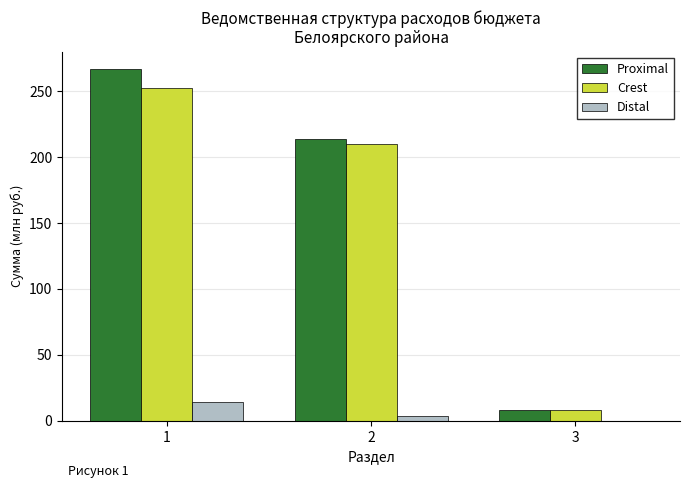

Reading left to right, transcribe all the data shown in this chart.

Proximal: 1=266.7	2=214.0	3=8.0
Crest: 1=252.1	2=210.2	3=8.0
Distal: 1=14.6	2=3.7	3=0.0